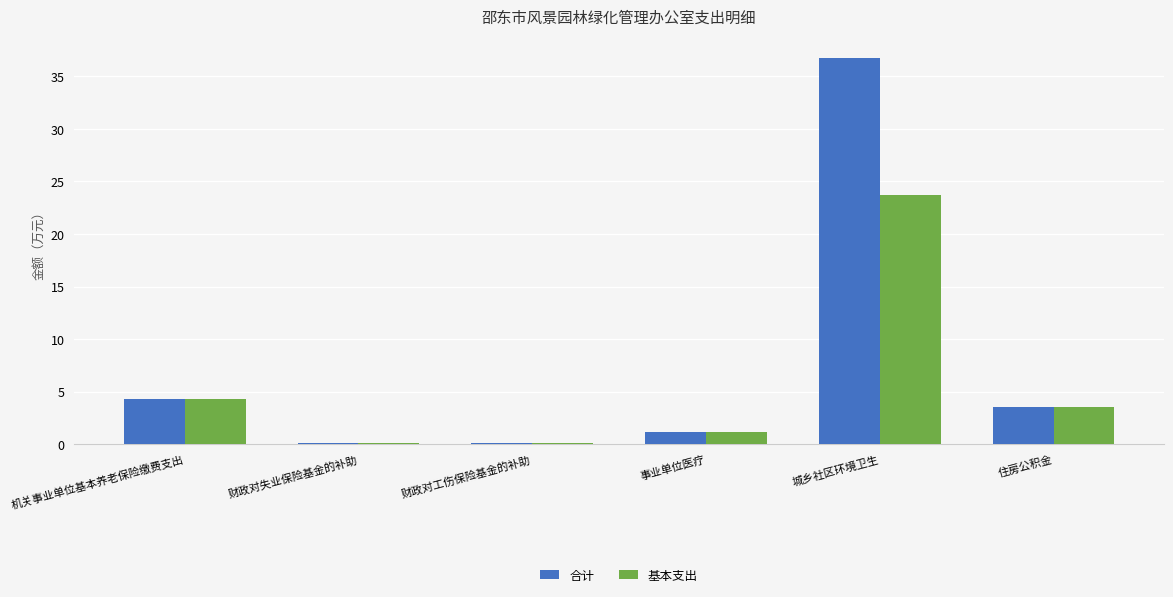

Reading left to right, list all the values displayed in this chart.

合计: 4.3	0.1	0.1	1.2	36.7	3.6
基本支出: 4.3	0.1	0.1	1.2	23.7	3.6